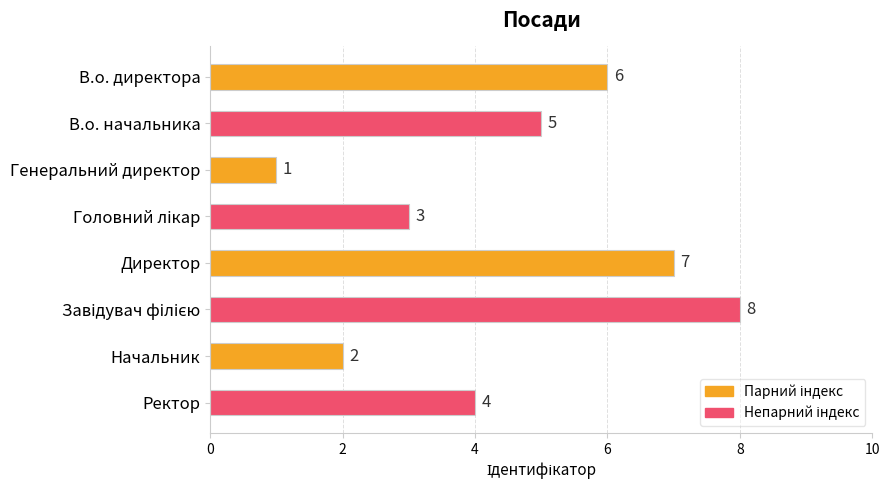

How many values are between 3 and 7?

5